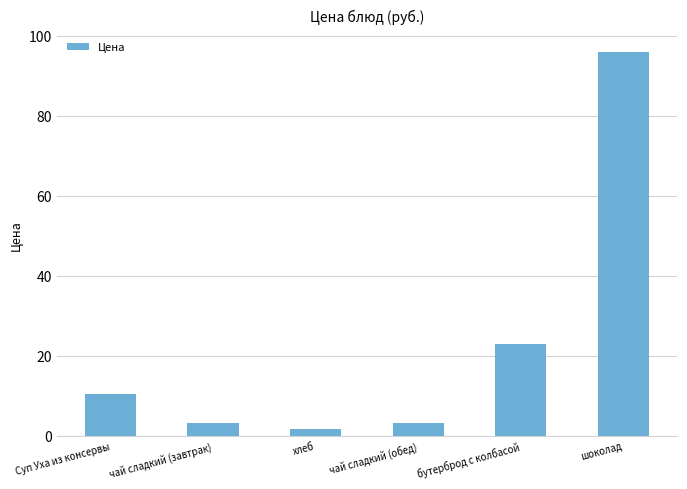

Reading left to right, list all the values displayed in this chart.

10.5	3.3	1.7	3.3	22.9	96.0